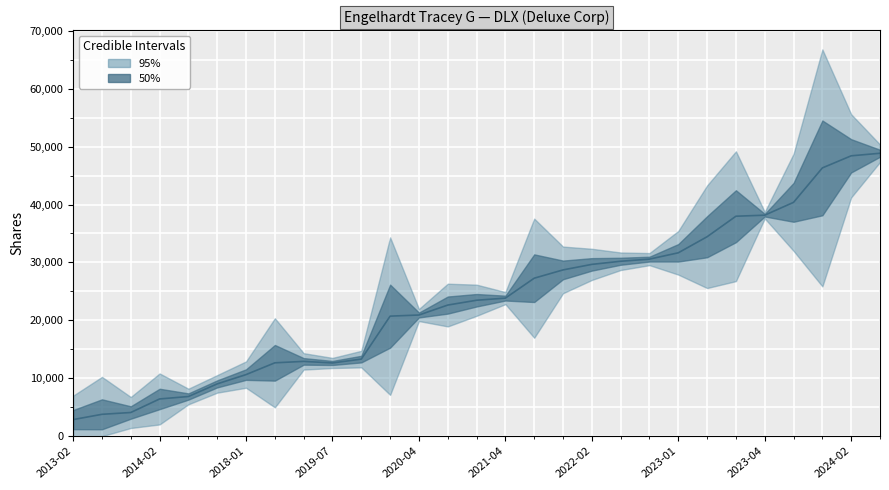

Is it true that the value at 2021-04 is 37817?

False